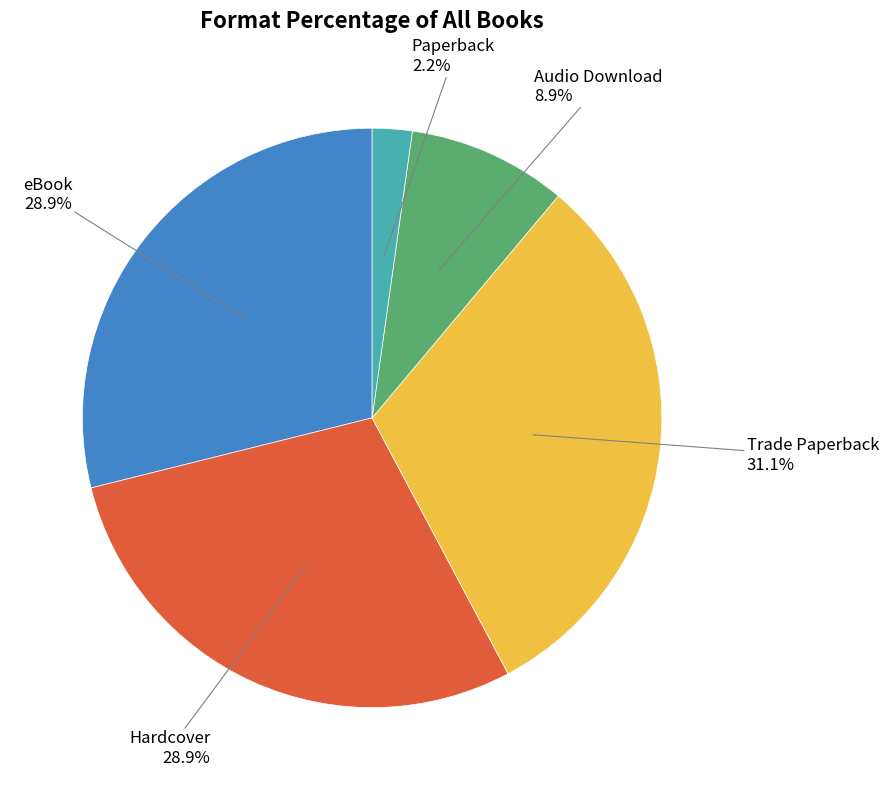

Does any single category account for the majority?

No